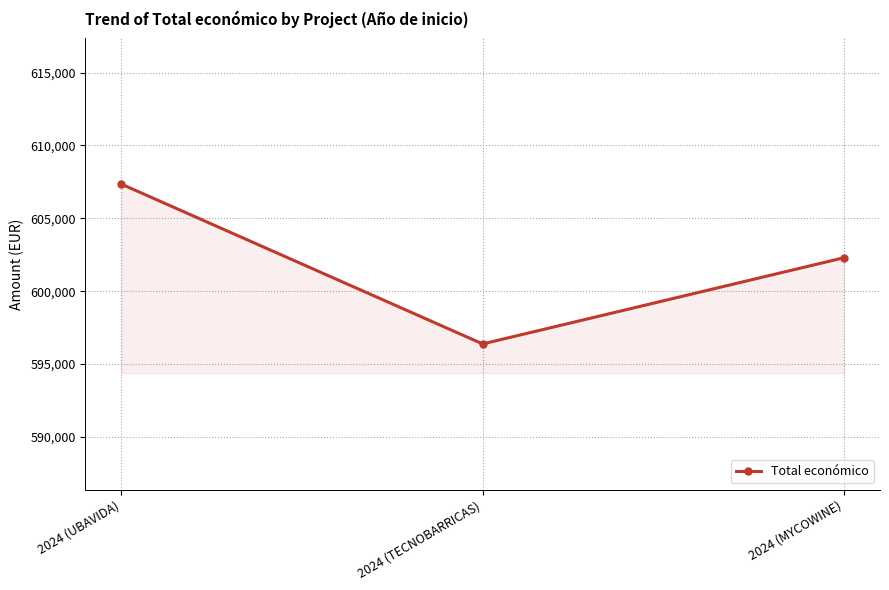

Rank the categories by value from lowest to highest.

2024 (TECNOBARRICAS), 2024 (MYCOWINE), 2024 (UBAVIDA)